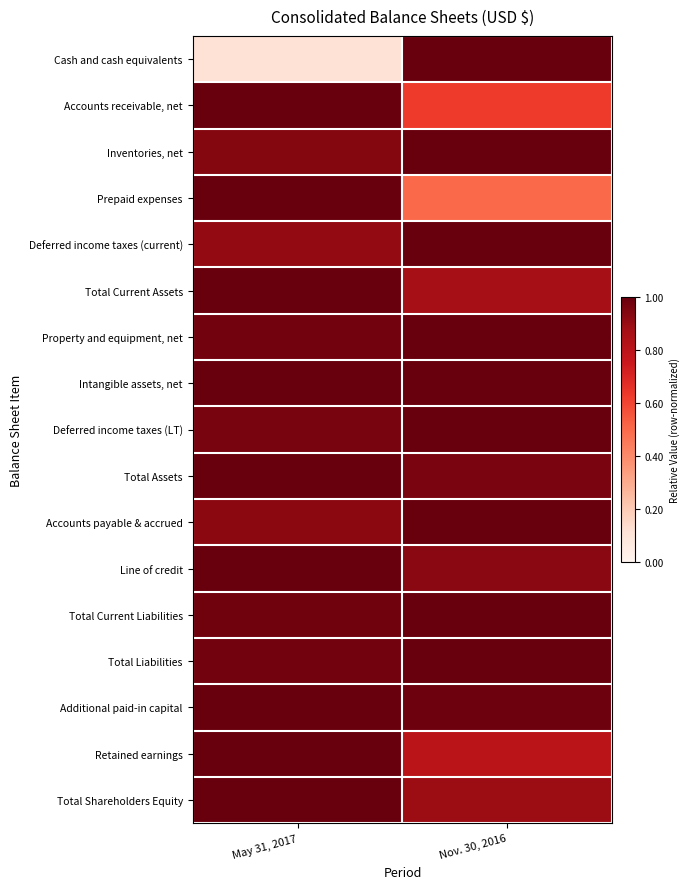

Which series changed the most between May 31, 2017 and Nov. 30, 2016?

Cash and cash equivalents